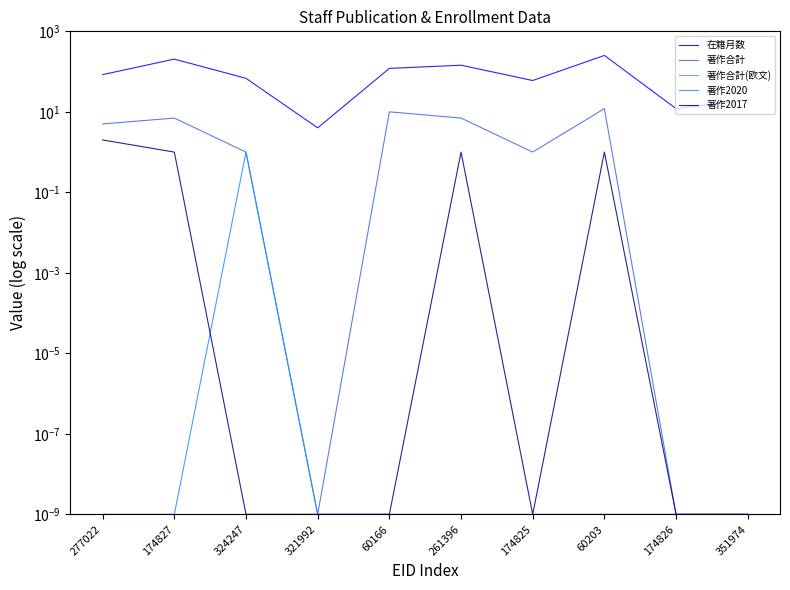

What is the total value across all series at 321992?

4.0